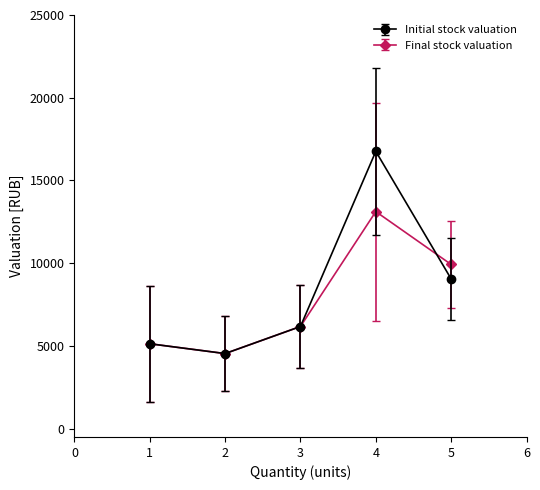

What are all the series names shown in the legend?

Initial stock valuation, Final stock valuation